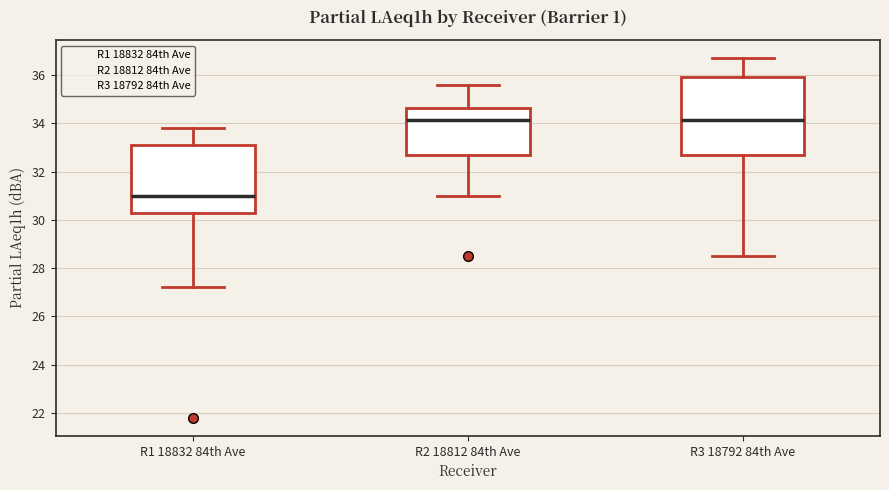

Reading left to right, read every box against the y-axis: the position of its median line, the range the box covers, and the ends of its whiskers. The values are not printed on the chart, so give them approximately, as read against the axis.

R1 18832 84th Ave: median 31.0, box 30.4 to 33.2, whiskers 27.2 to 33.8
R2 18812 84th Ave: median 34.2, box 32.6 to 34.6, whiskers 31.0 to 35.6
R3 18792 84th Ave: median 34.2, box 32.6 to 36.0, whiskers 28.6 to 36.8